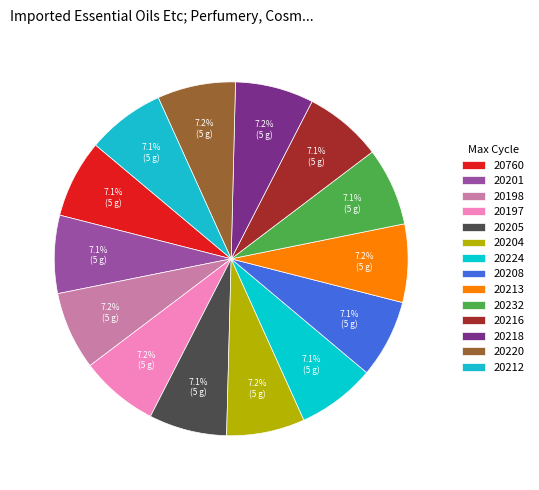

What percentage do 20218 and 20201 together represent?

14.3%